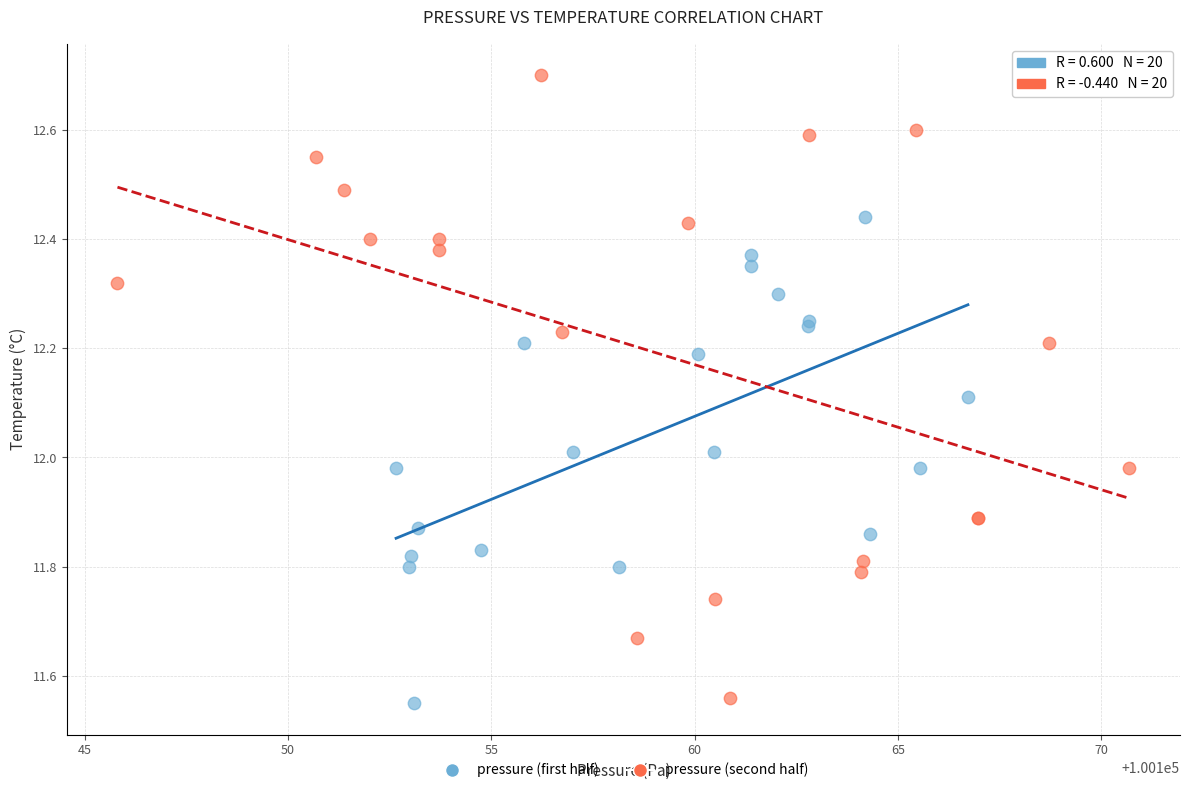

Which series reaches the maximum Y coordinate?

pressure (second half)